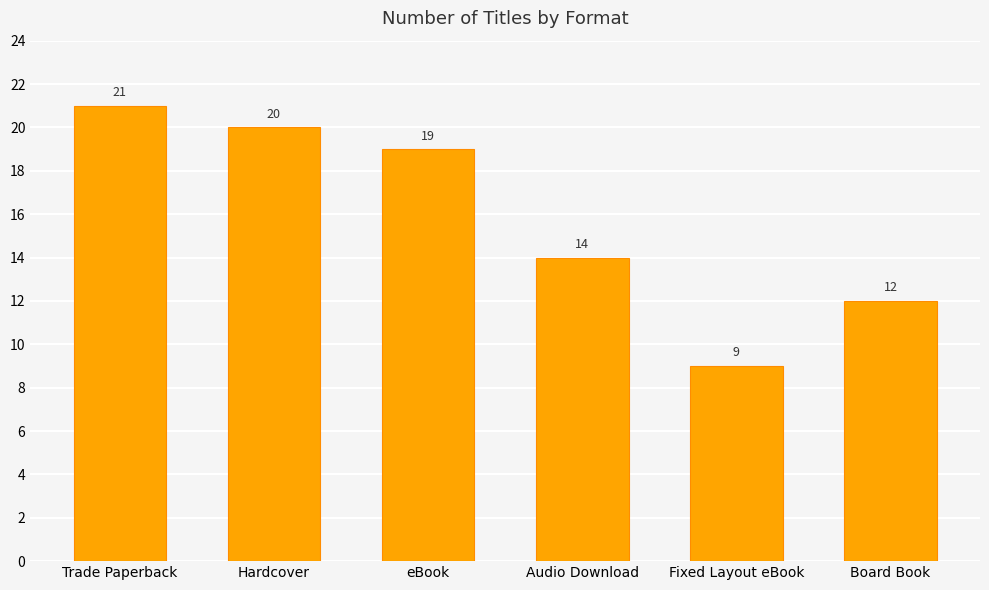

How many data points are less than 19?

3